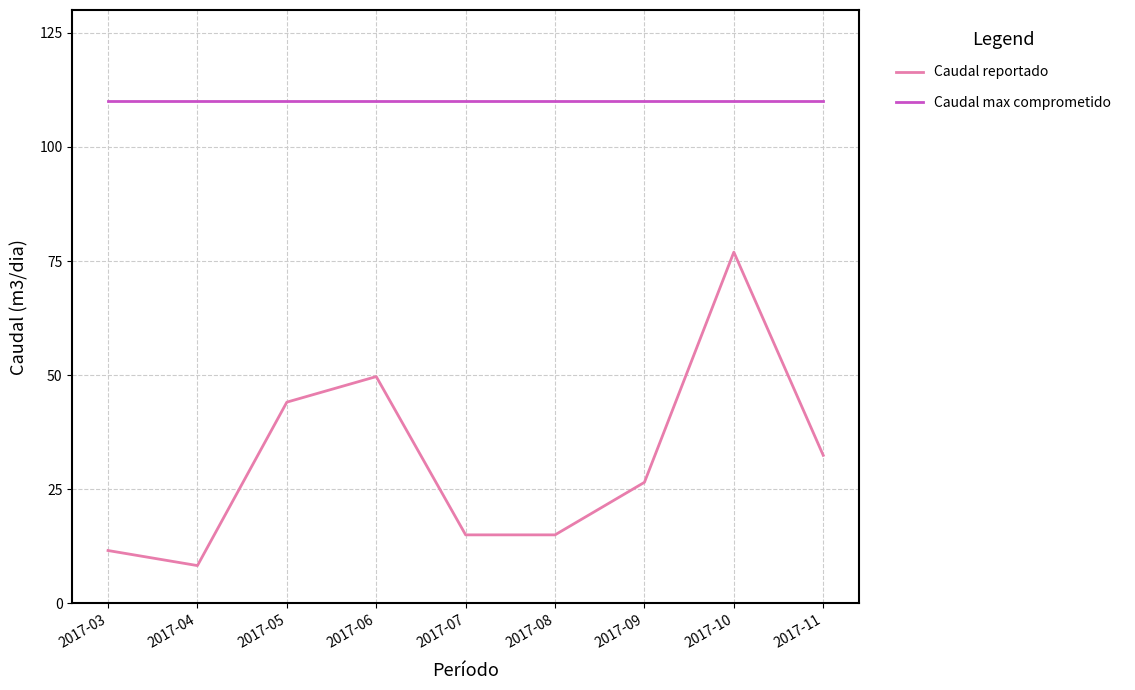

What is the greatest value displayed?

110.0